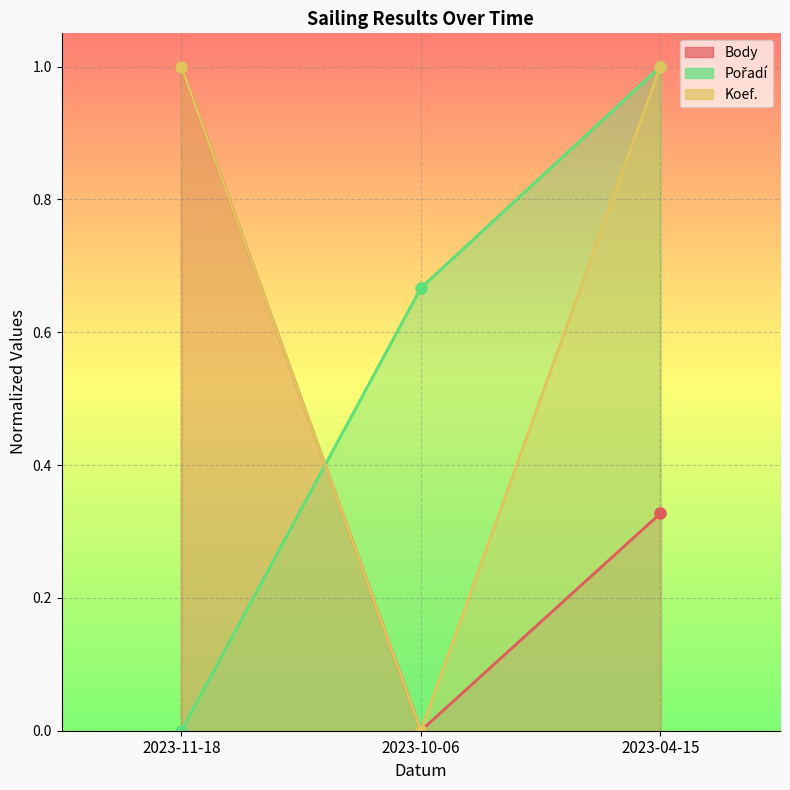

What is the total value across all series at 2023-10-06?

0.7